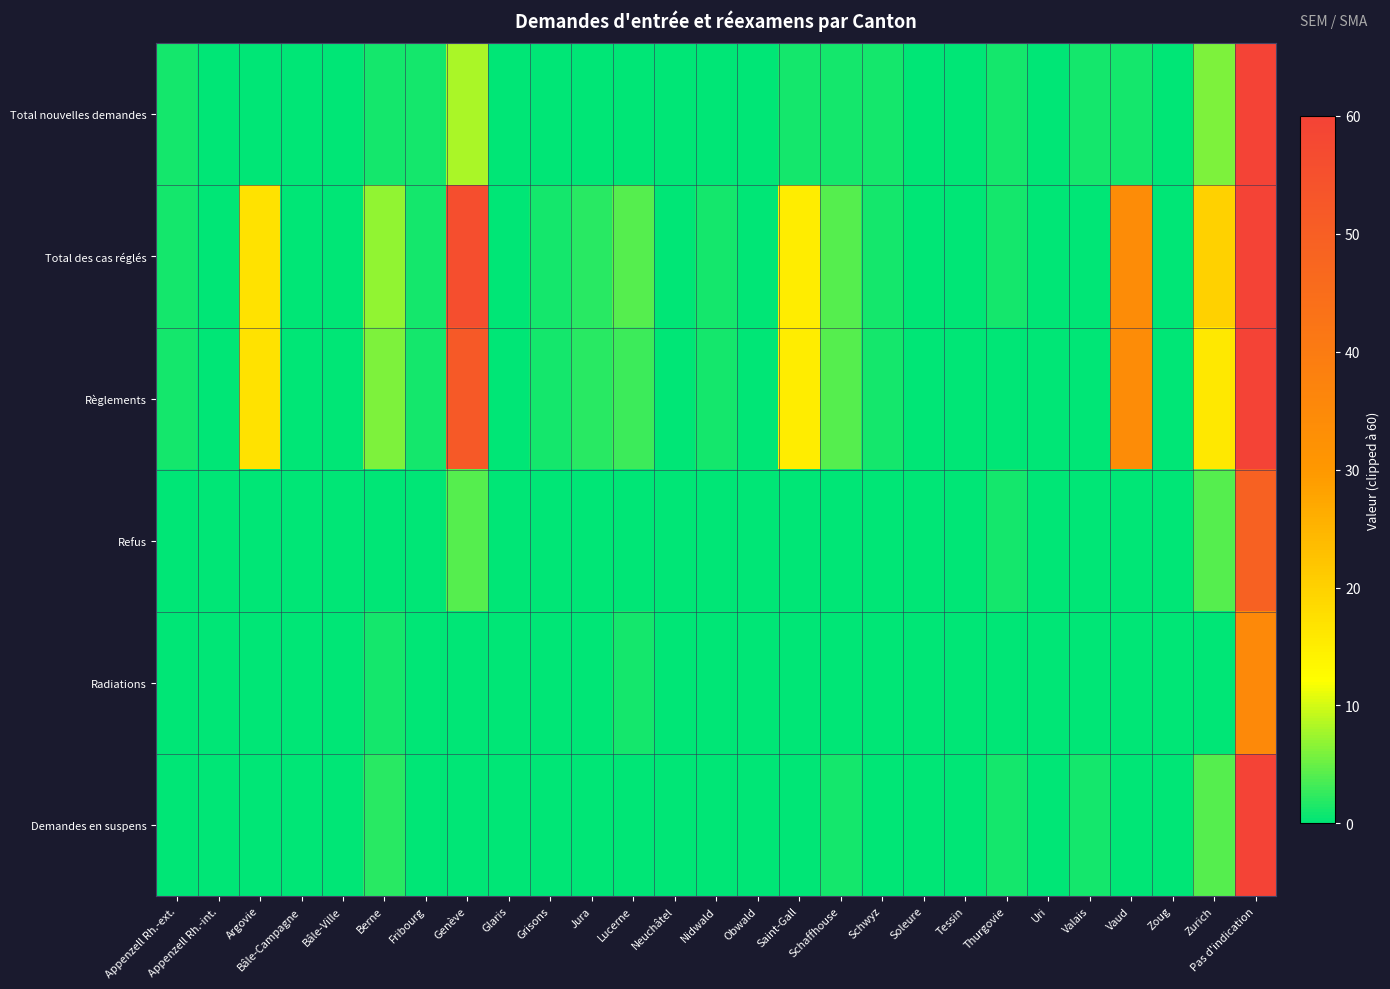

At Thurgovie, list the series in order from smallest to largest.

Règlements, Radiations, Total nouvelles demandes, Total des cas réglés, Refus, Demandes en suspens